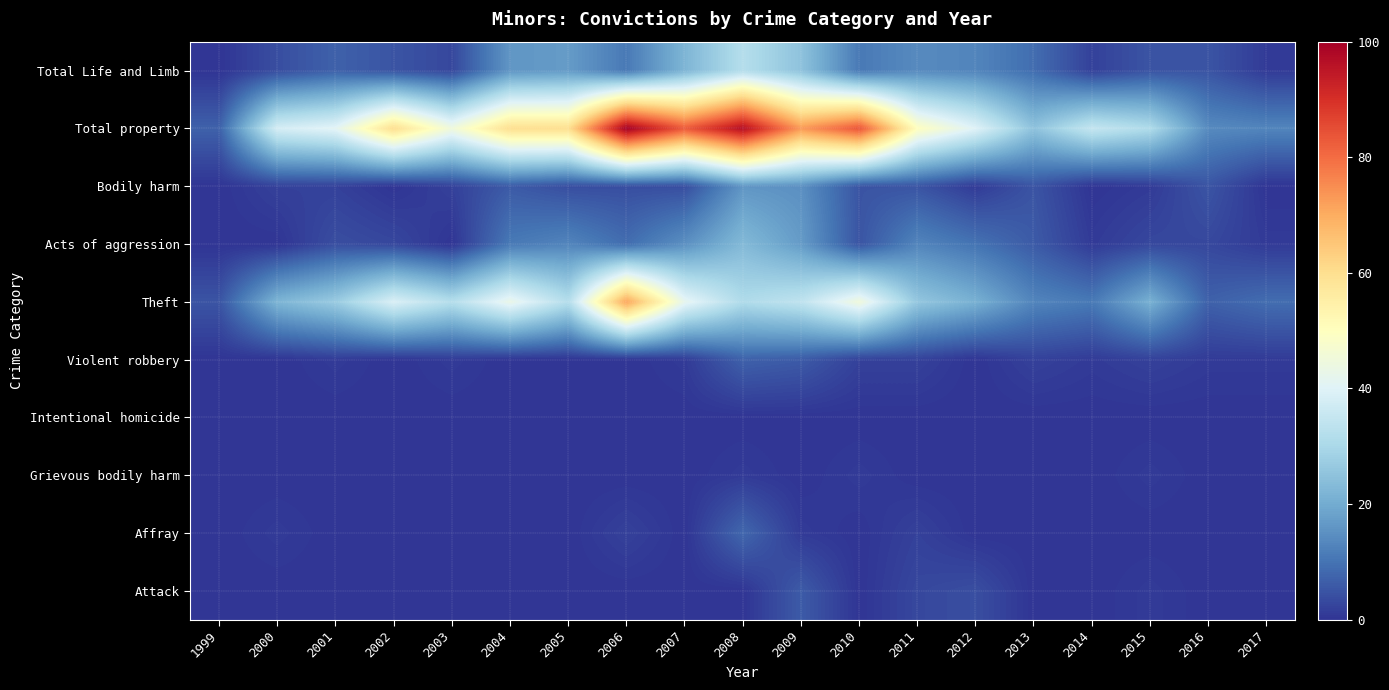

How many distinct data groups are displayed?

10